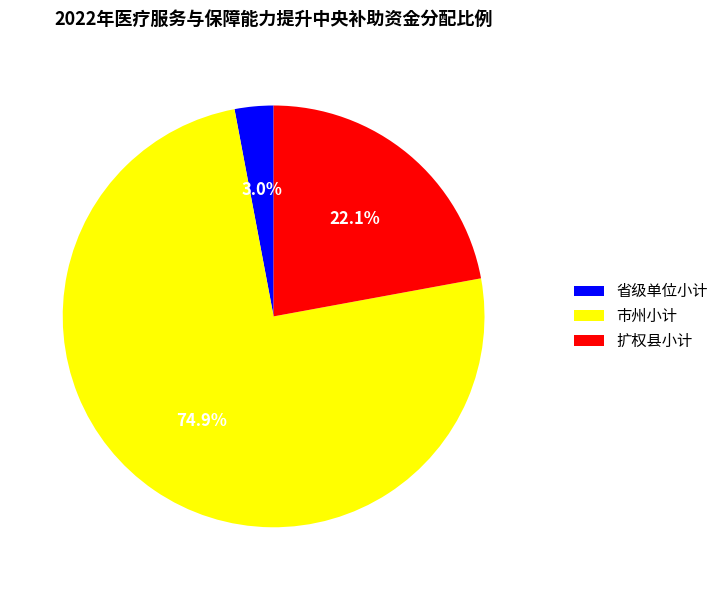

Which slice is the largest?

市州小计